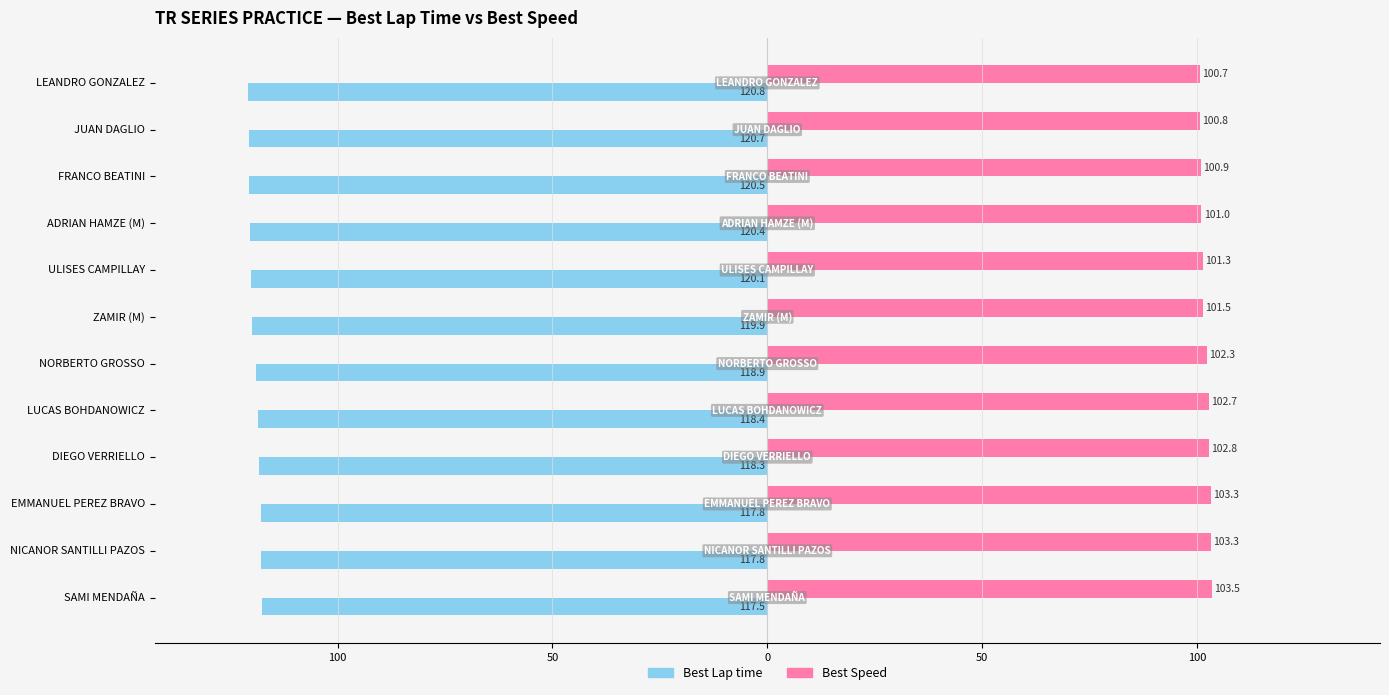

What are all the series names shown in the legend?

Best Lap time, Best Speed